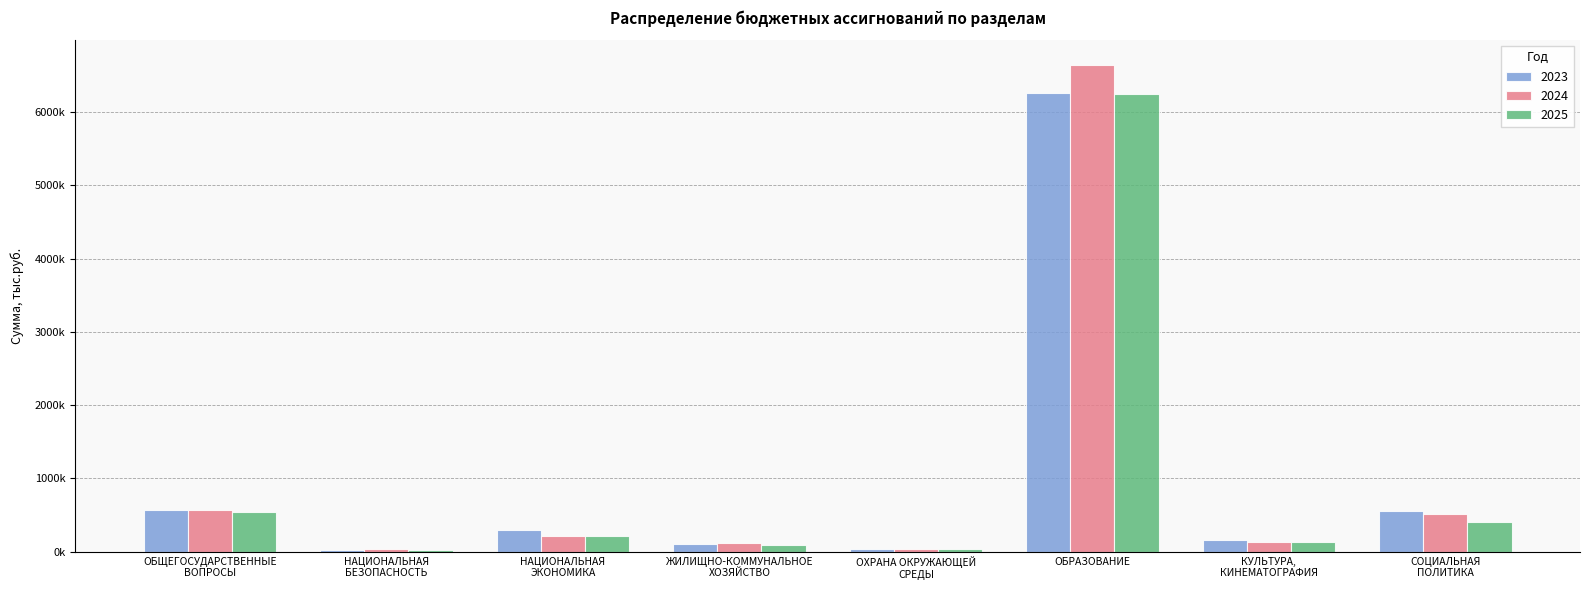

Reading right to left, what are all the values shown in this chart?

2023: СОЦИАЛЬНАЯ
ПОЛИТИКА=555823.3	КУЛЬТУРА,
КИНЕМАТОГРАФИЯ=158568.0	ОБРАЗОВАНИЕ=6256380.0	ОХРАНА ОКРУЖАЮЩЕЙ
СРЕДЫ=35771.5	ЖИЛИЩНО-КОММУНАЛЬНОЕ
ХОЗЯЙСТВО=110394.3	НАЦИОНАЛЬНАЯ
ЭКОНОМИКА=293470.8	НАЦИОНАЛЬНАЯ
БЕЗОПАСНОСТЬ=26237.0	ОБЩЕГОСУДАРСТВЕННЫЕ
ВОПРОСЫ=566766.5
2024: СОЦИАЛЬНАЯ
ПОЛИТИКА=518019.7	КУЛЬТУРА,
КИНЕМАТОГРАФИЯ=137202.4	ОБРАЗОВАНИЕ=6647151.2	ОХРАНА ОКРУЖАЮЩЕЙ
СРЕДЫ=35771.5	ЖИЛИЩНО-КОММУНАЛЬНОЕ
ХОЗЯЙСТВО=118239.0	НАЦИОНАЛЬНАЯ
ЭКОНОМИКА=208971.9	НАЦИОНАЛЬНАЯ
БЕЗОПАСНОСТЬ=30999.0	ОБЩЕГОСУДАРСТВЕННЫЕ
ВОПРОСЫ=562510.4
2025: СОЦИАЛЬНАЯ
ПОЛИТИКА=404423.8	КУЛЬТУРА,
КИНЕМАТОГРАФИЯ=138211.2	ОБРАЗОВАНИЕ=6245171.3	ОХРАНА ОКРУЖАЮЩЕЙ
СРЕДЫ=35771.5	ЖИЛИЩНО-КОММУНАЛЬНОЕ
ХОЗЯЙСТВО=90534.1	НАЦИОНАЛЬНАЯ
ЭКОНОМИКА=215706.3	НАЦИОНАЛЬНАЯ
БЕЗОПАСНОСТЬ=27766.0	ОБЩЕГОСУДАРСТВЕННЫЕ
ВОПРОСЫ=538866.7